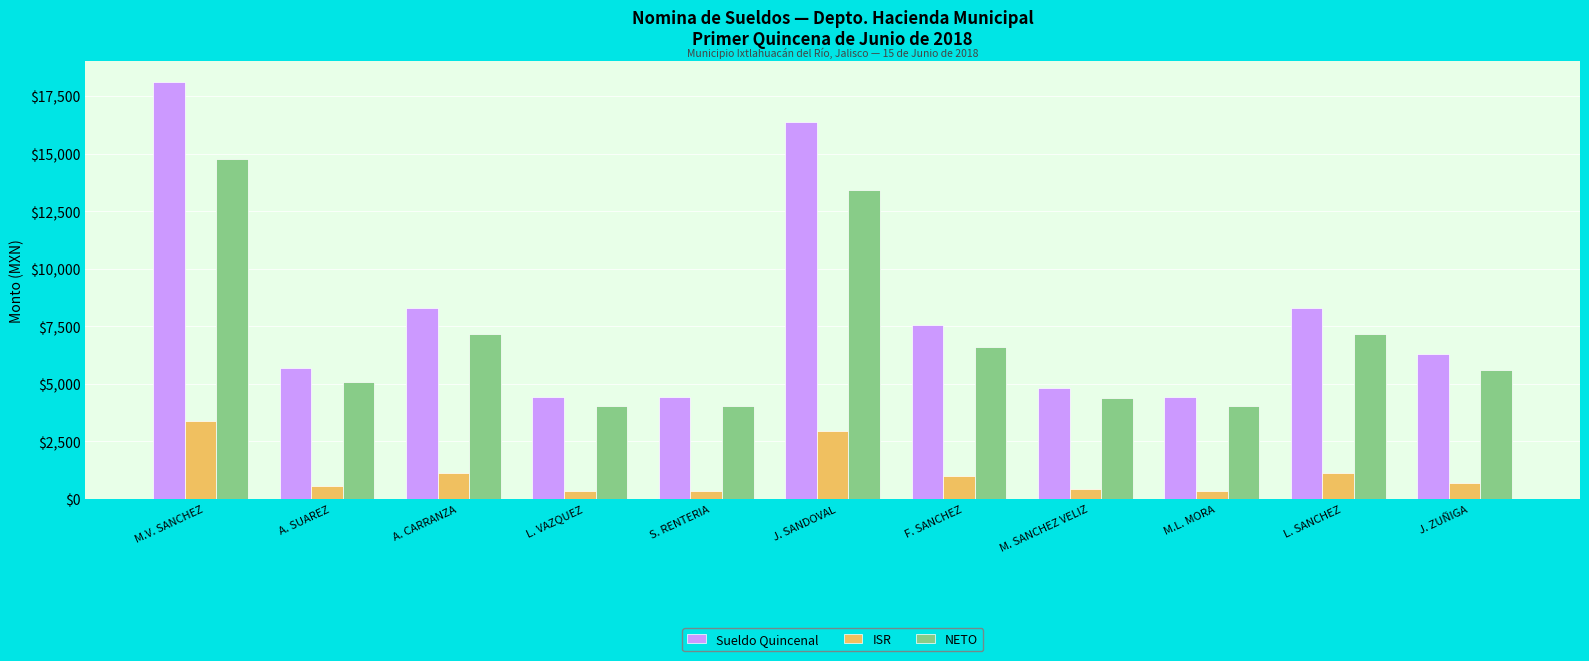

Which series has the largest total across all categories?

Sueldo Quincenal